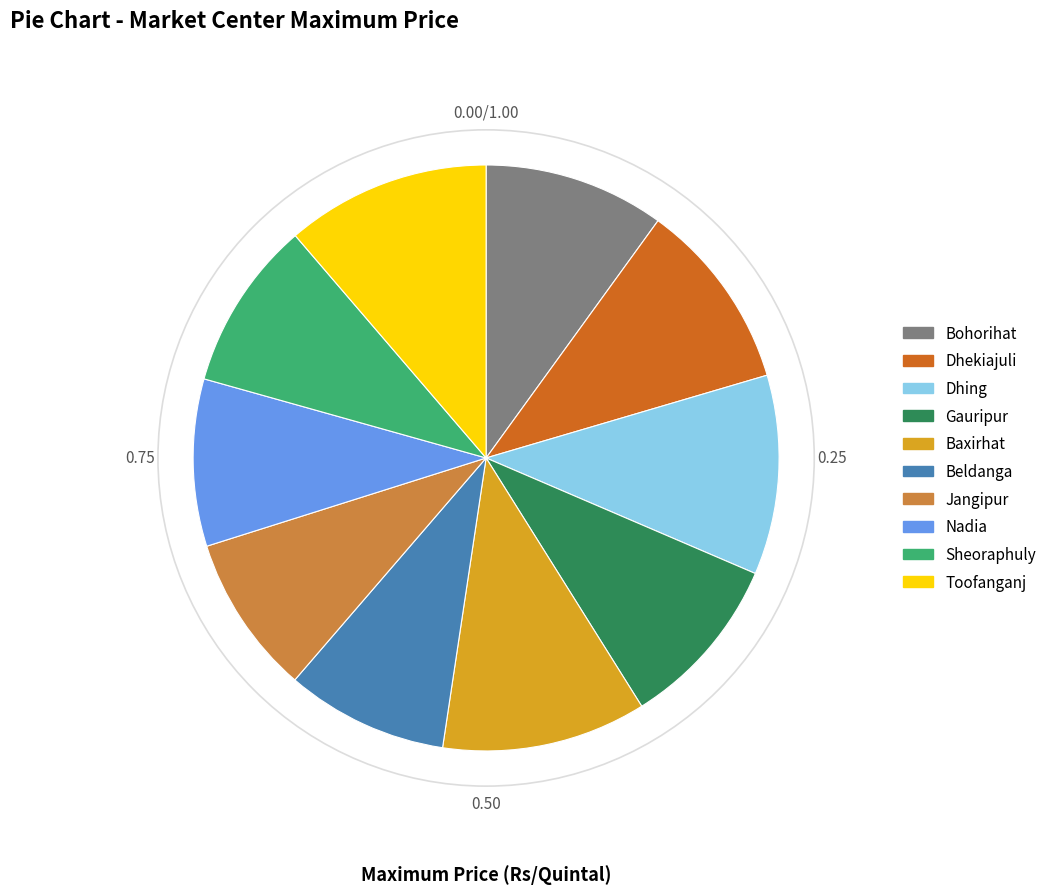

Between Dhing and Jangipur, which is larger?

Dhing